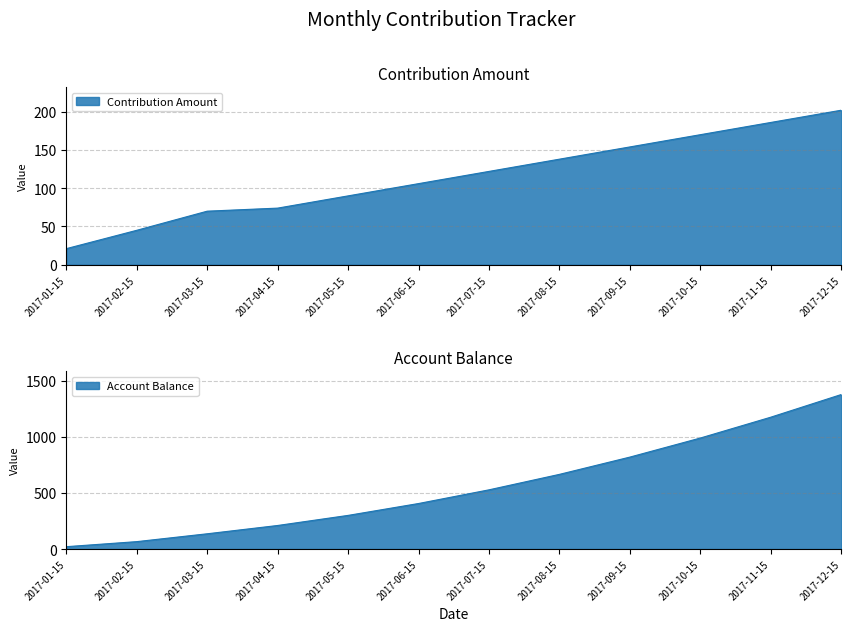

What is the sum of the Account Balance values at 2017-05-15 and 2017-01-15?

321